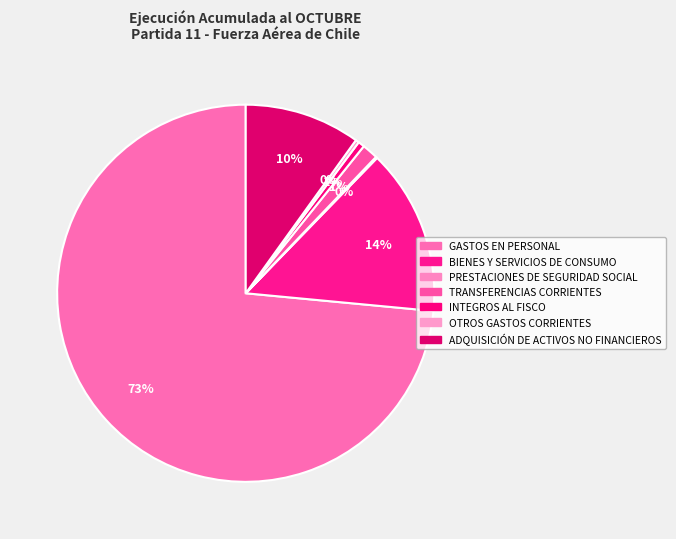

How many slices are in this pie chart?

7